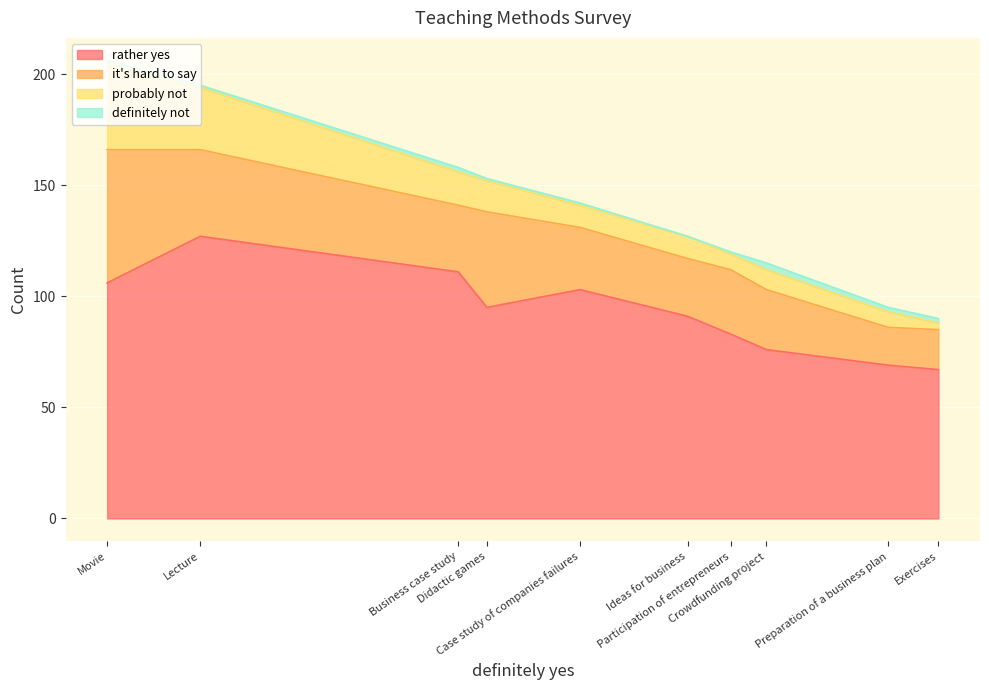

True or false: definitely not and rather yes intersect in this chart.

False